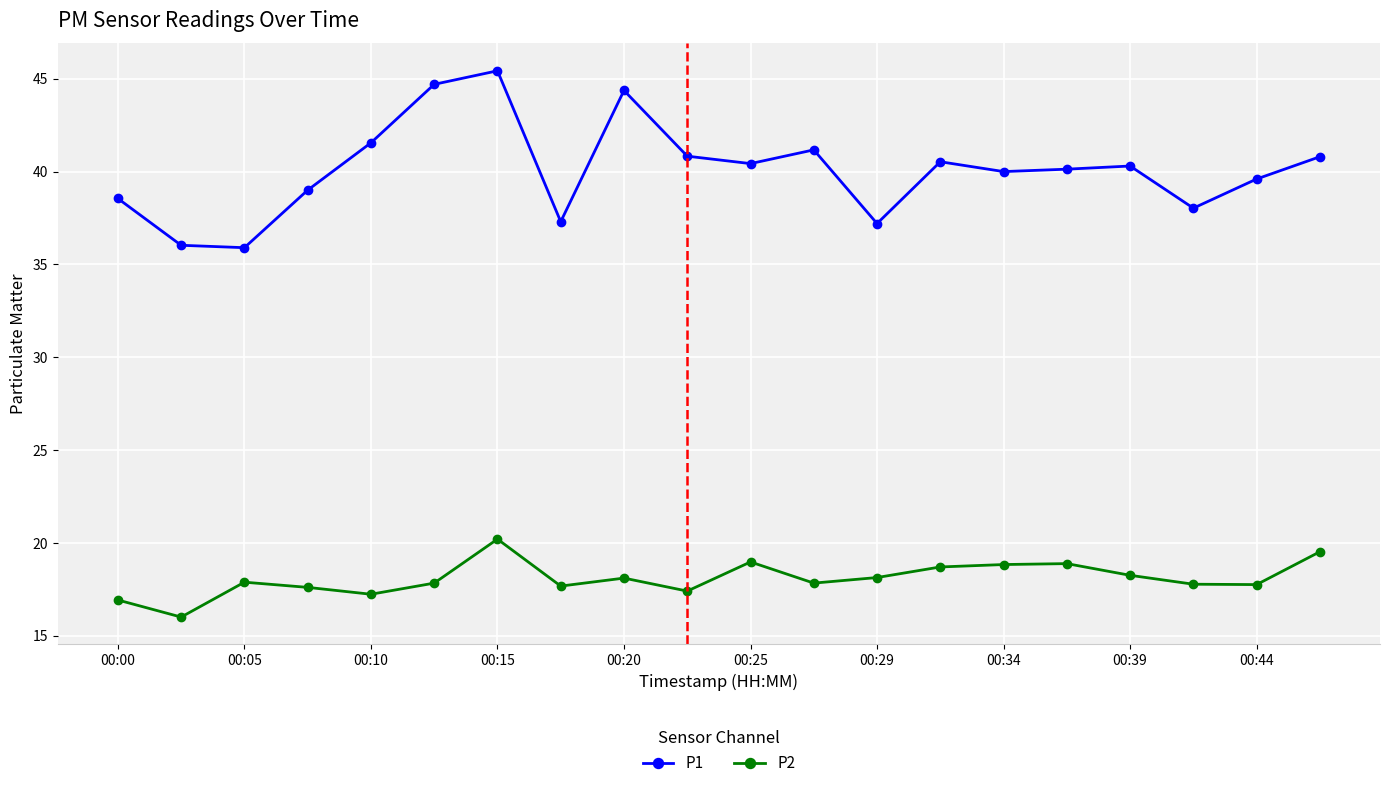

True or false: P2 and P1 cross at least once.

False